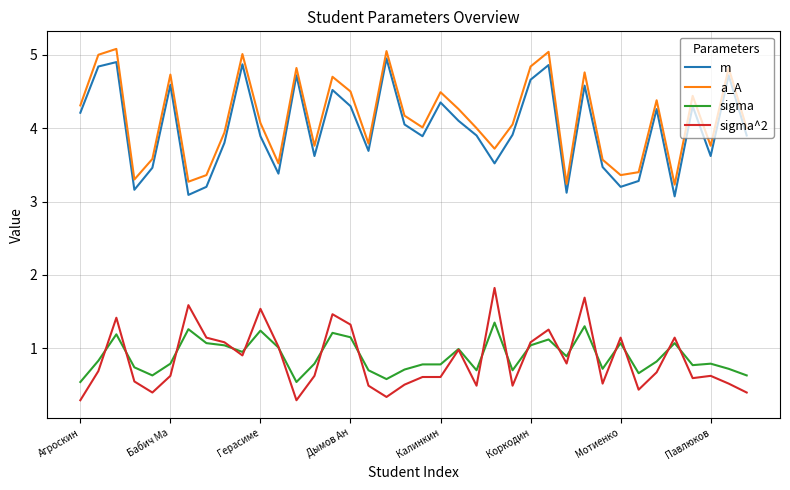

What are all the series names shown in the legend?

m, a_A, sigma, sigma^2